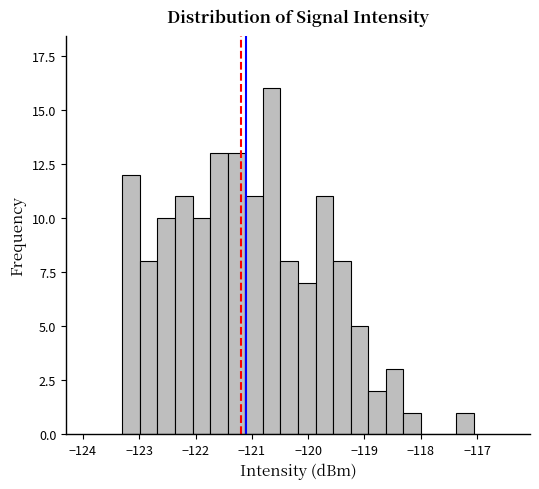

Around what value on the x-axis is the tallest bar? Give the approximate position of its centre, as read against the axis.

-120.6